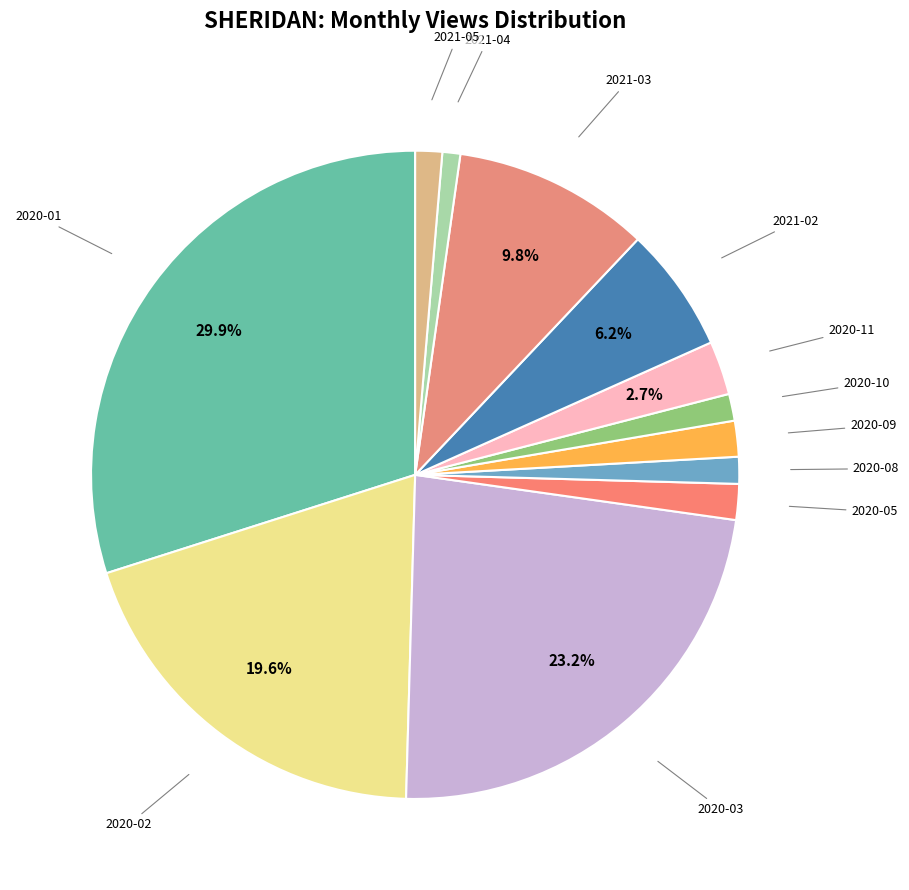

How many segments does this pie chart have?

12